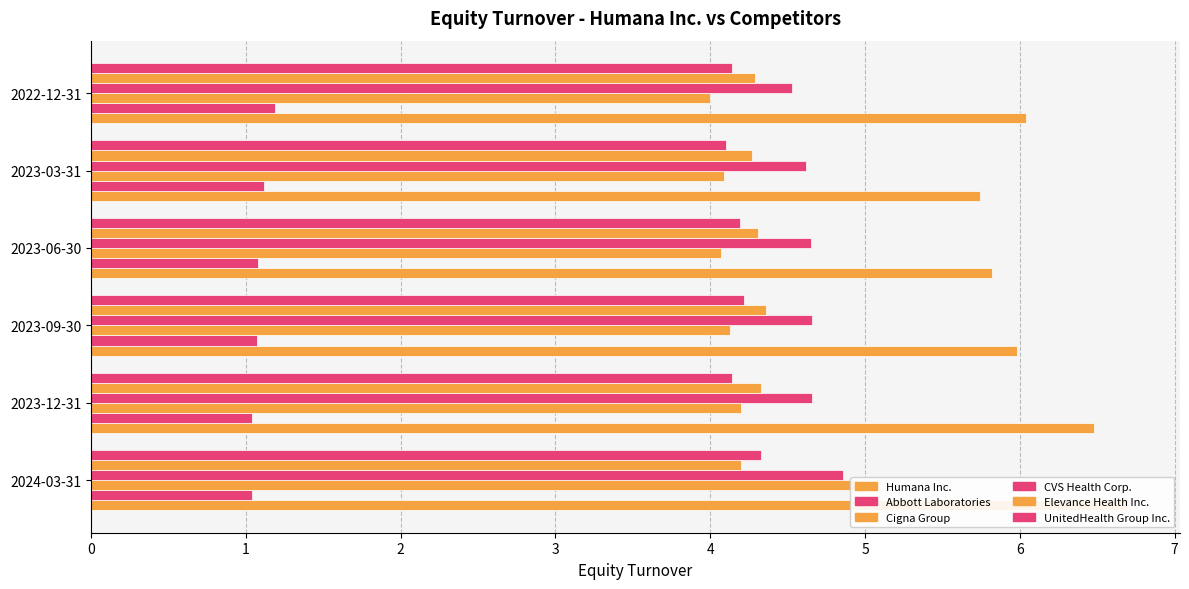

How many groups of bars are there?

6